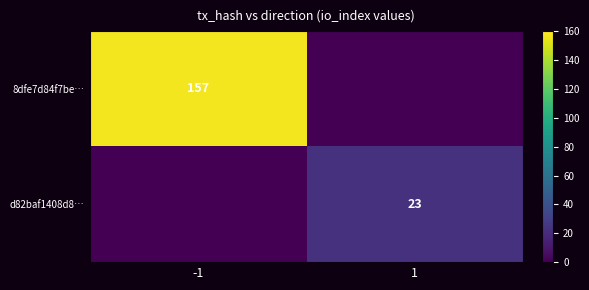

The value of d82baf1408d8… at 1 is 23. True or false?

True